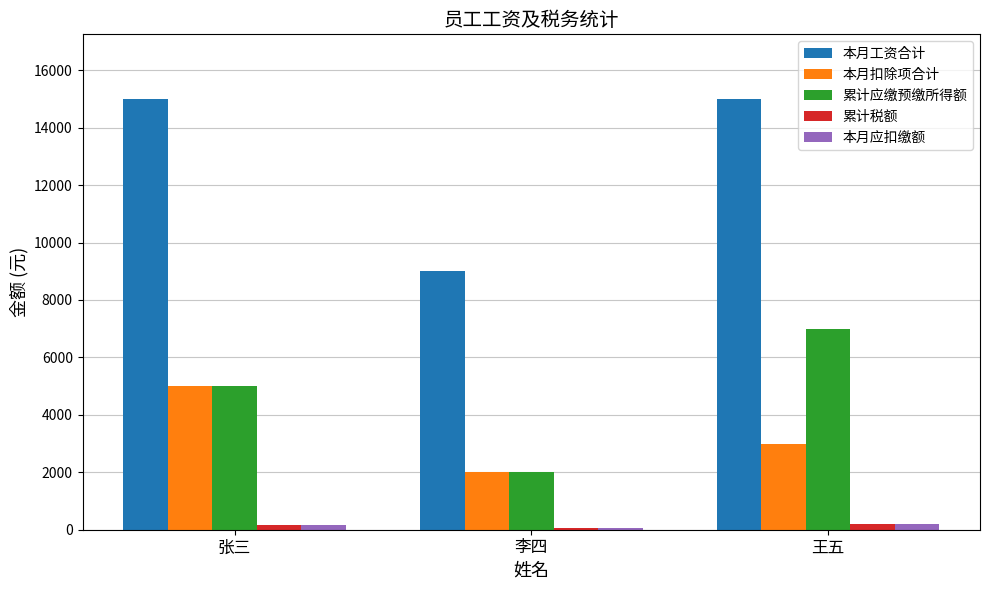

What position from the left is 李四?

2